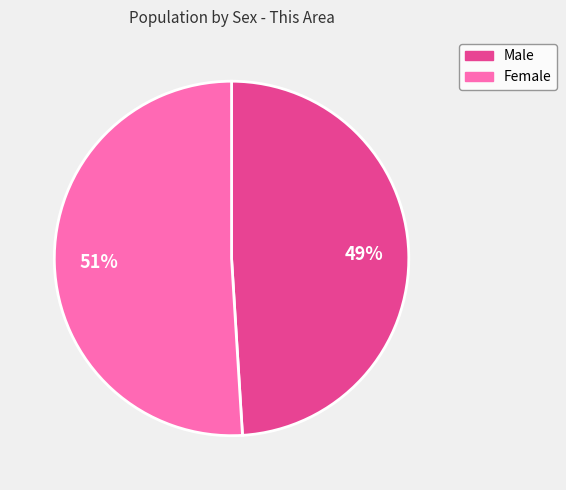

Combined, do Female and Male account for over 50%?

Yes